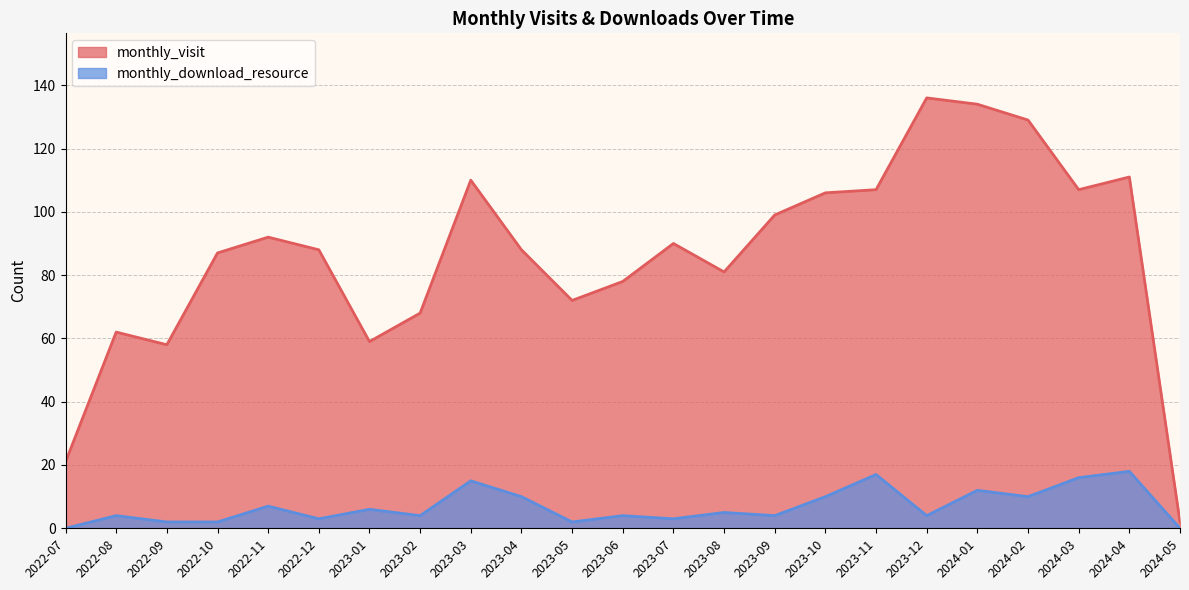

What is the value of the monthly_download_resource point at the 18th from the left?

4